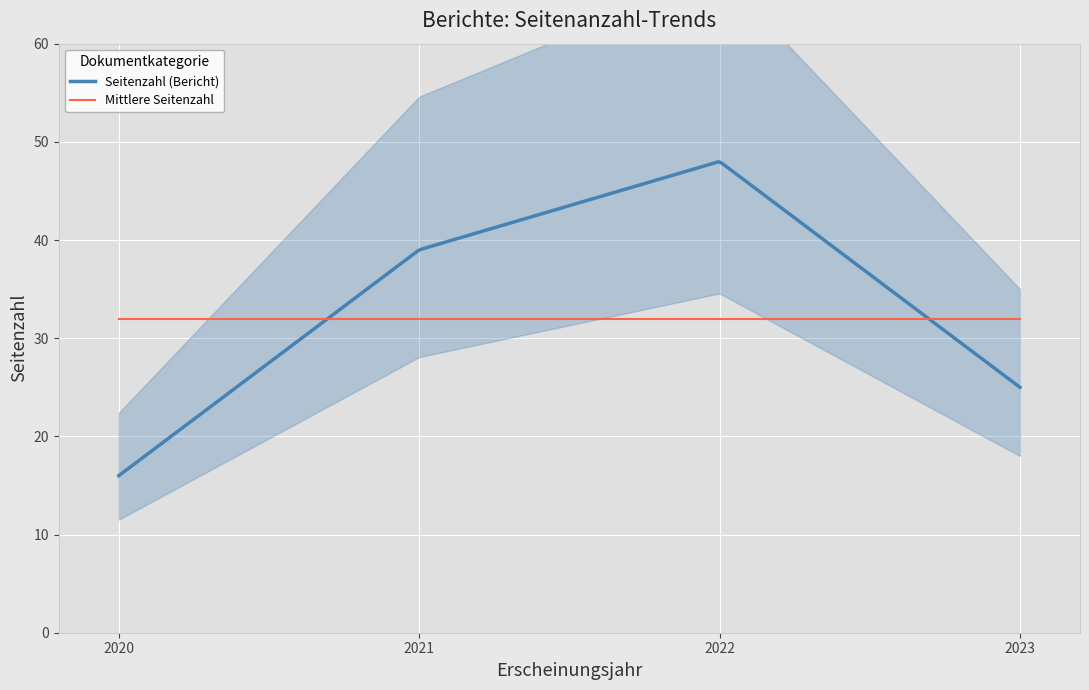

At which label does the data first exceed 39?

2022